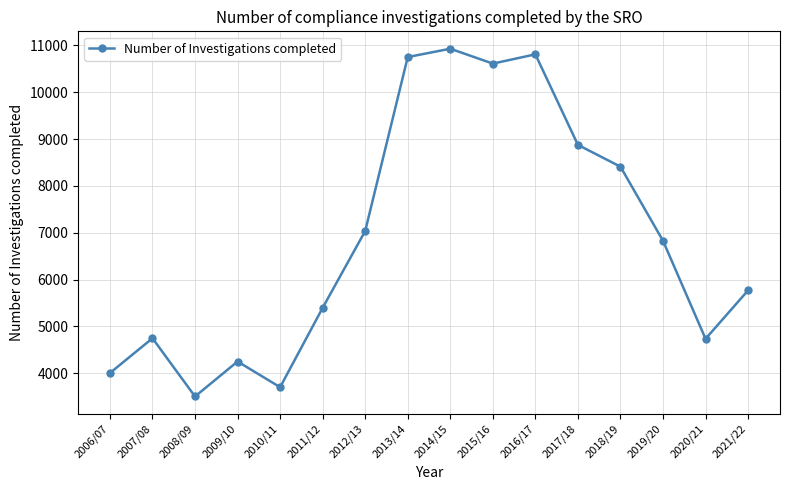

What is the label of the 6th point from the right?

2016/17